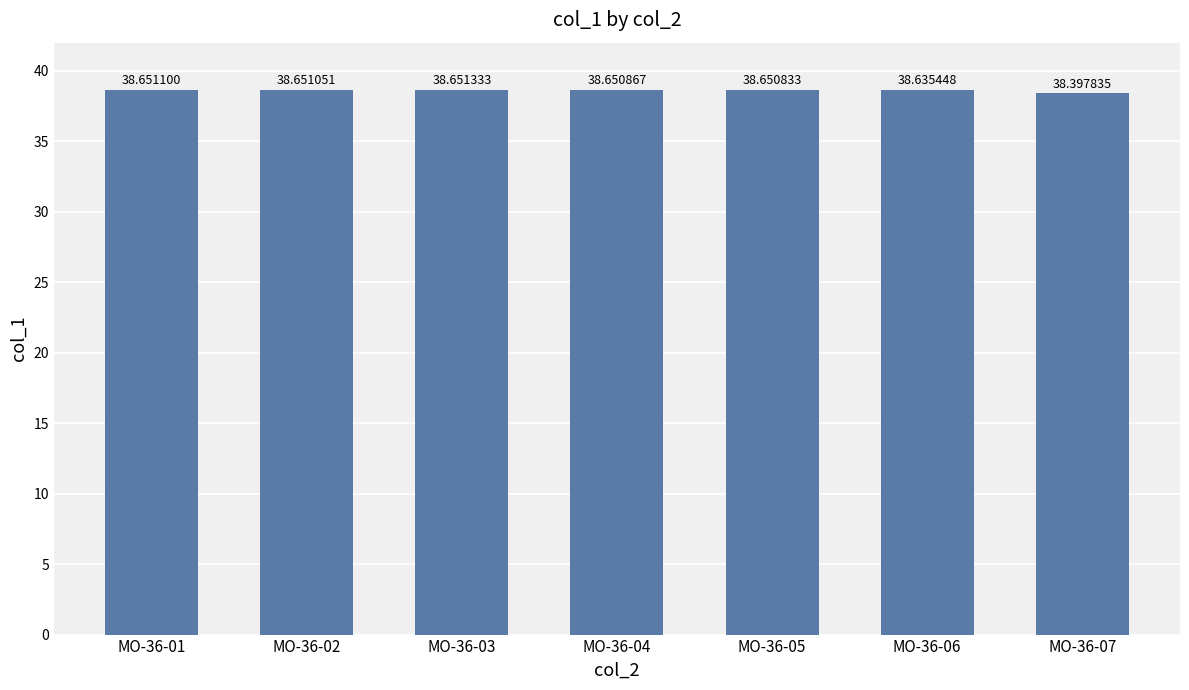

Which label corresponds to the smallest value in the chart?

MO-36-07